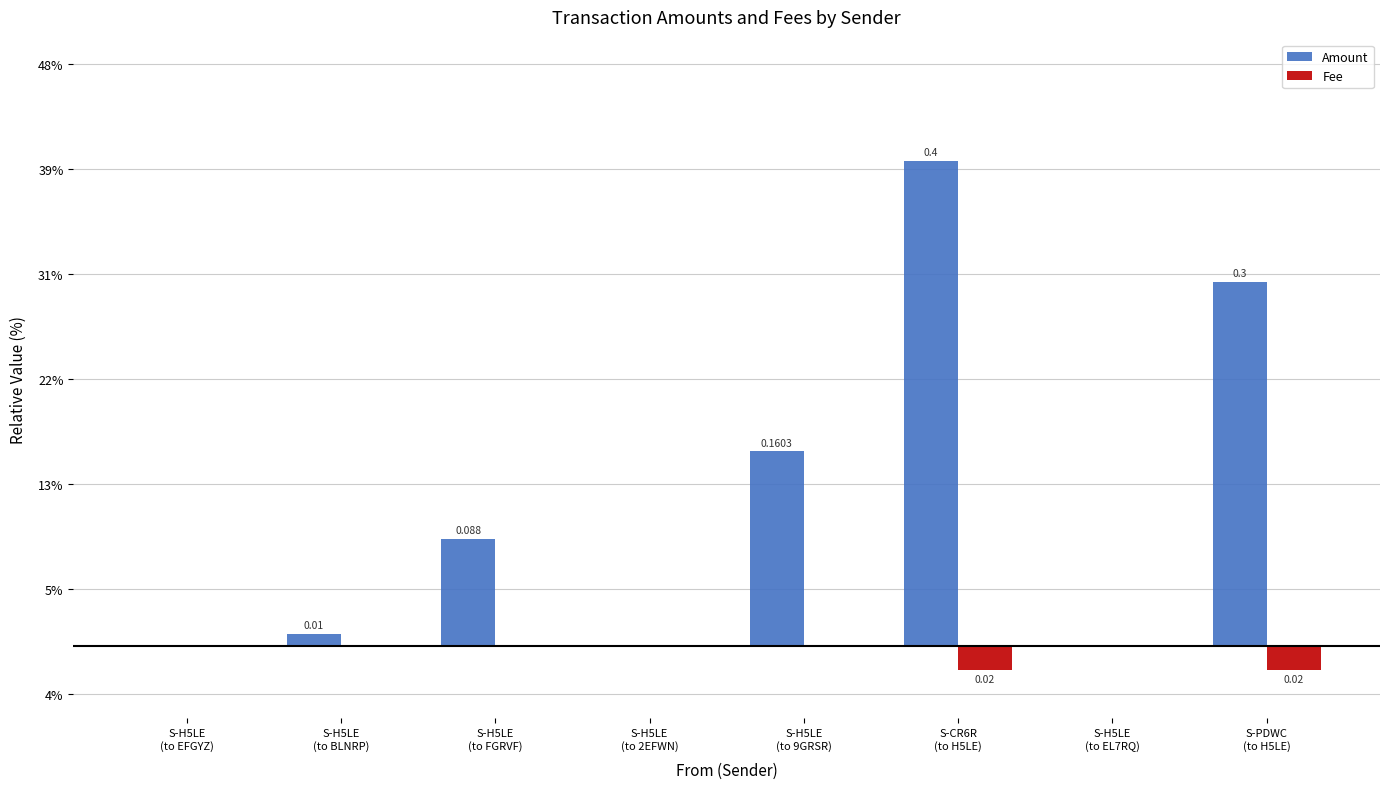

True or false: Fee has a value of 0.0 at S-H5LE
(to 9GRSR).

True